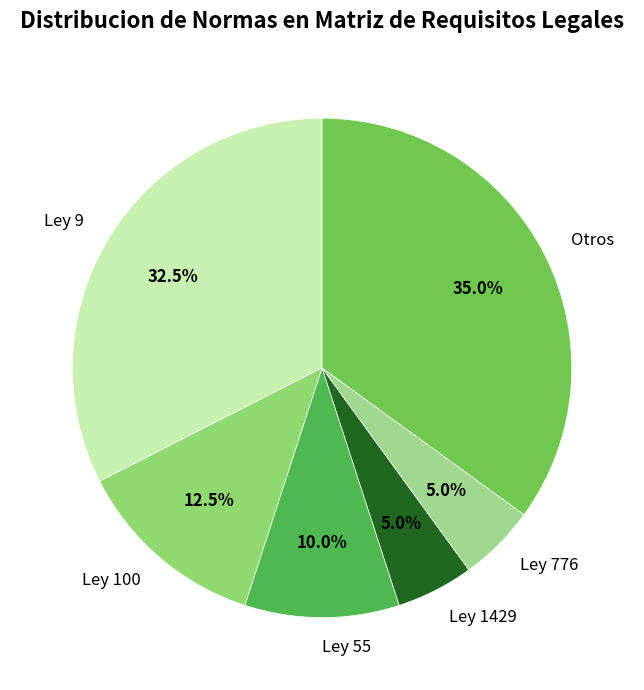

Does Otros account for over 50% of the chart?

No